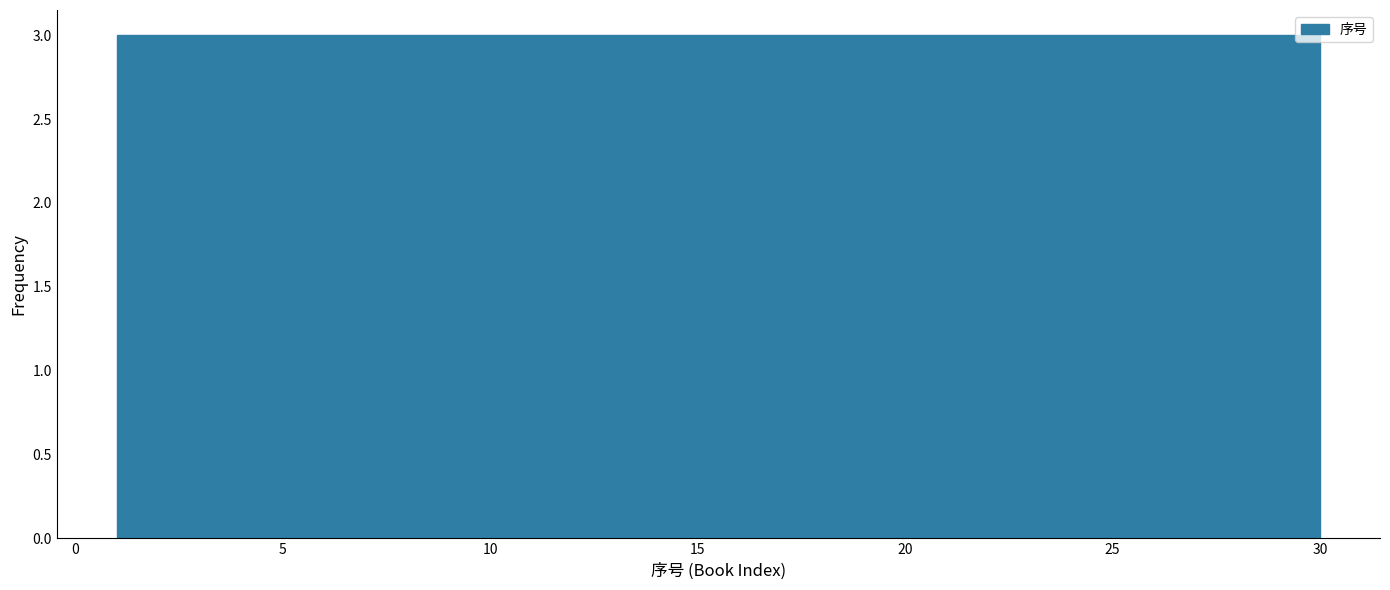

How tall is the bar that spans 12.6 to 15.5 on the x-axis? Neither the bar edges nor the heights are printed on the chart, so give them approximately, as read against the axes.

3